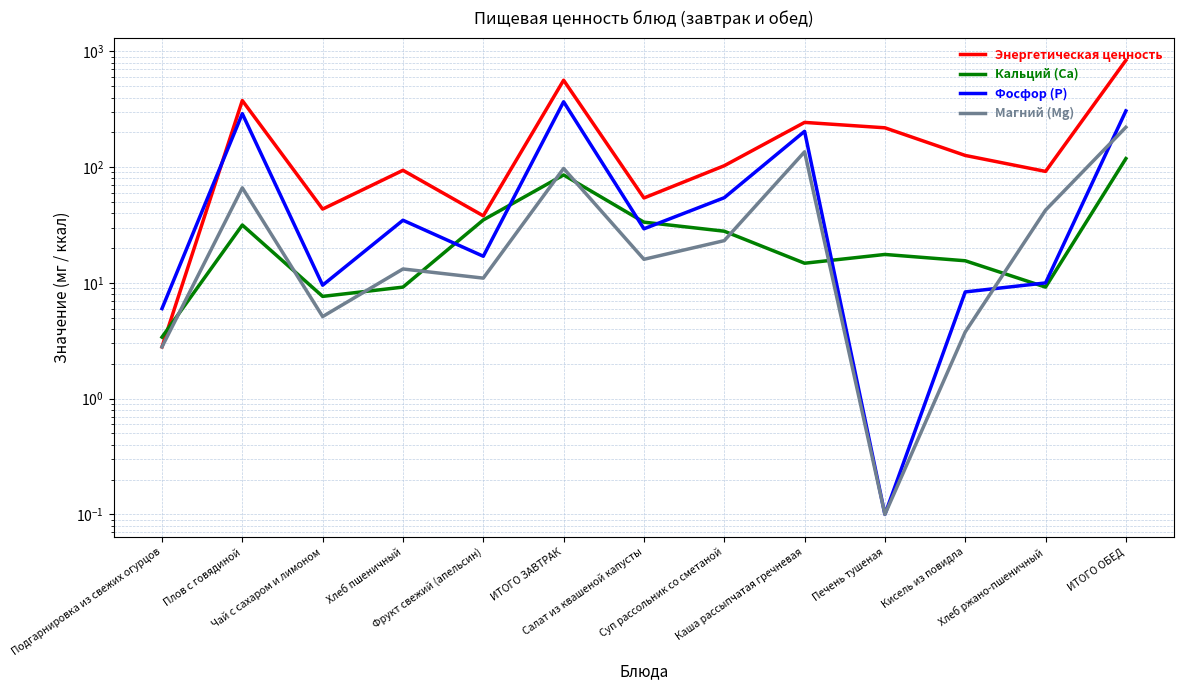

True or false: Энергетическая ценность and Кальций (Ca) intersect in this chart.

True